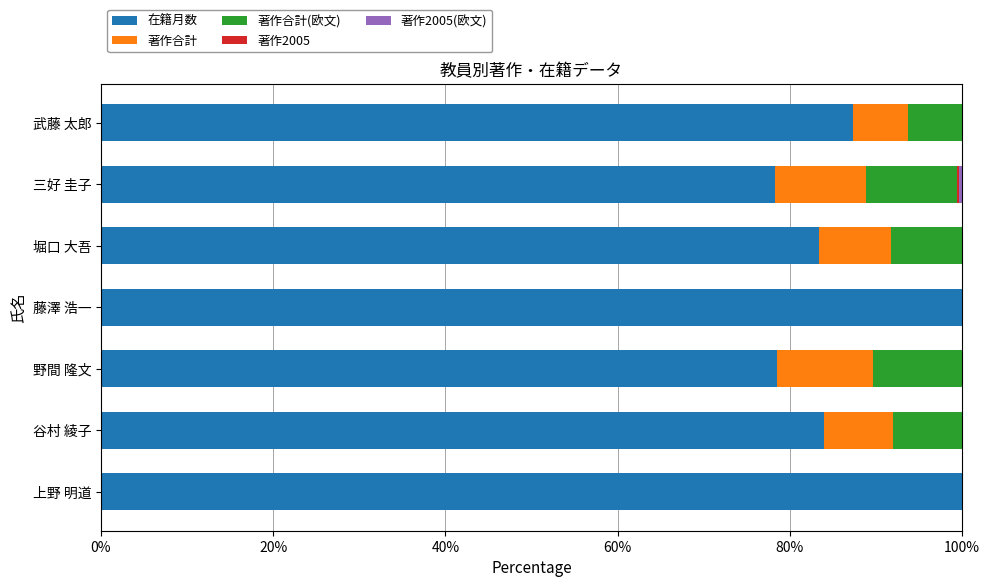

True or false: 在籍月数 has a value of 83.4 at 堀口 大吾.

True